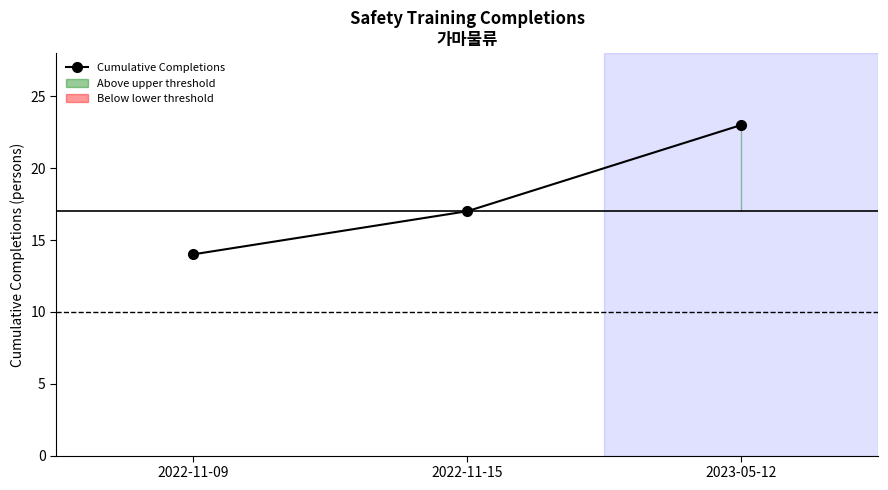

Where is the data nearest to the value 18?

2022-11-15